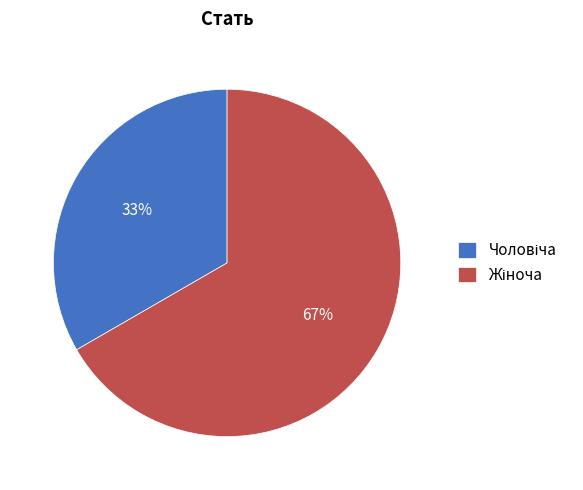

To the nearest percent, what is the average slice percentage?

50%